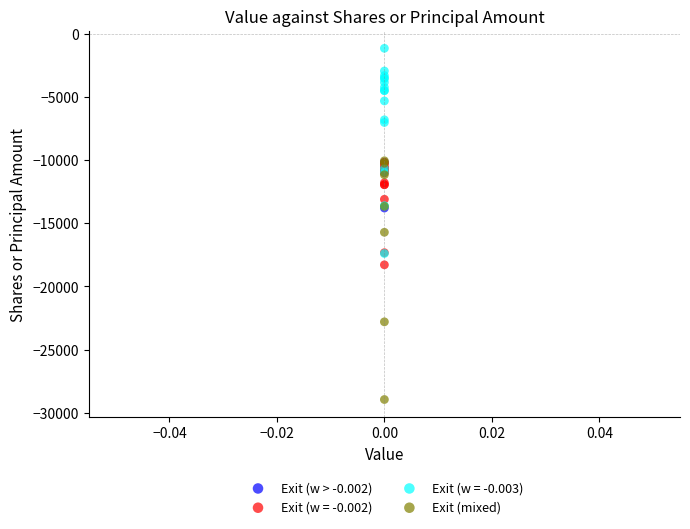

Which series contains the highest Y value?

Exit (w = -0.003)